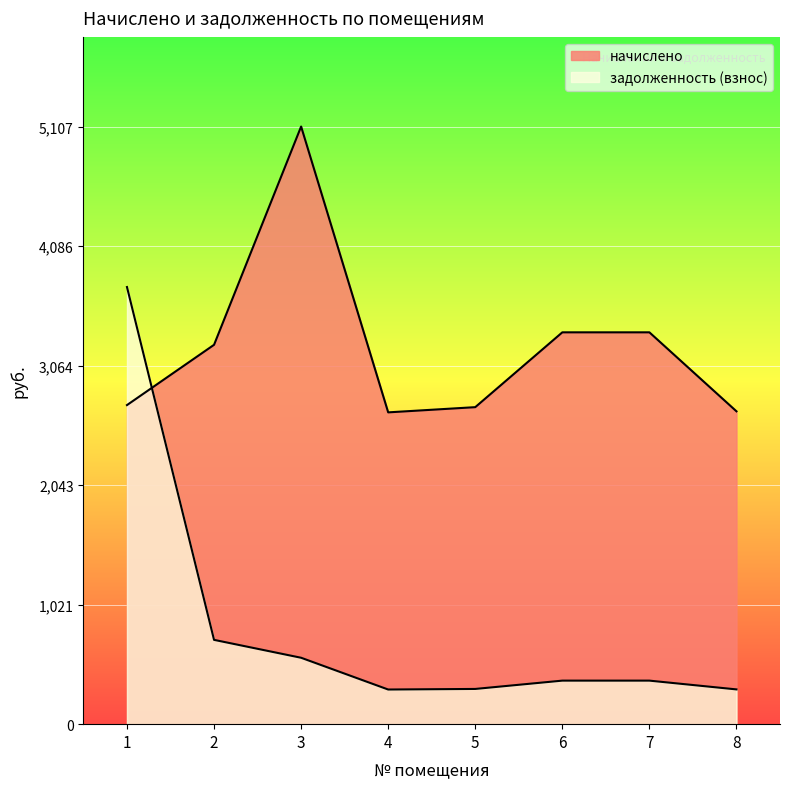

Is the value of начислено at 5 greater than the value of задолженность (взнос) at 7?

Yes